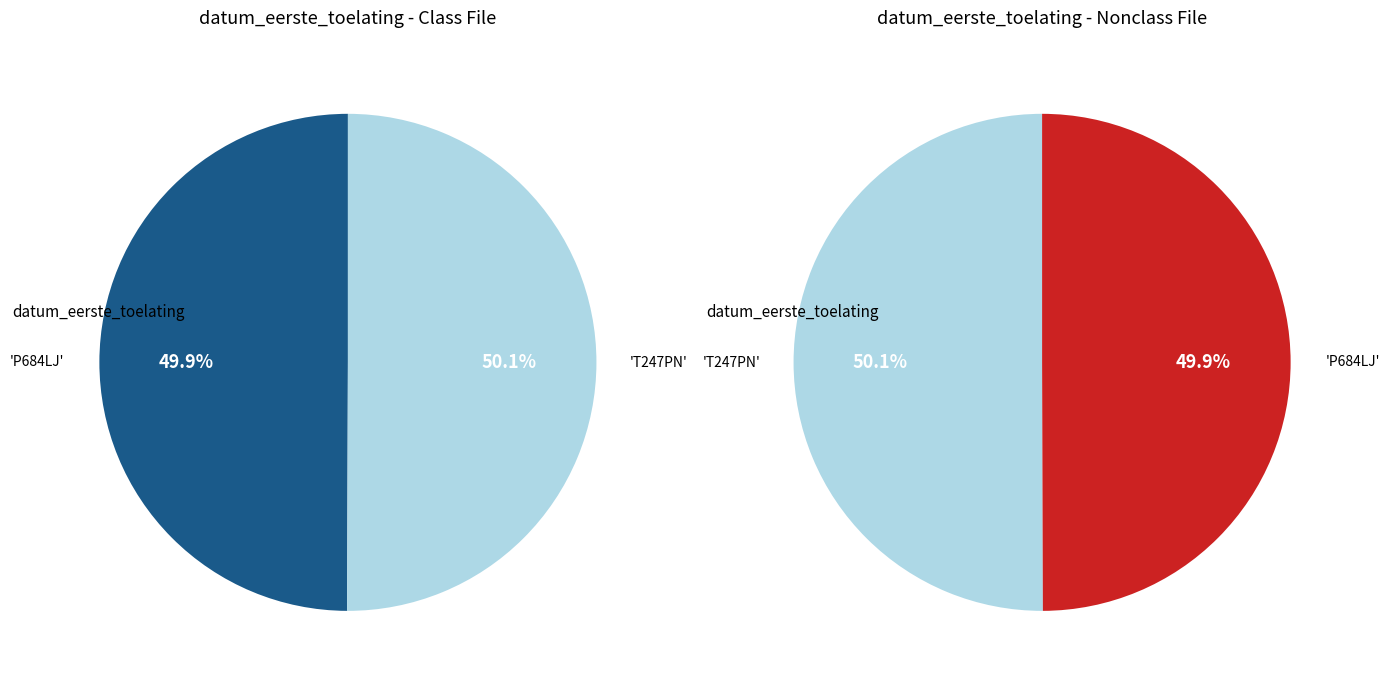

Which slice is the largest?

T247PN